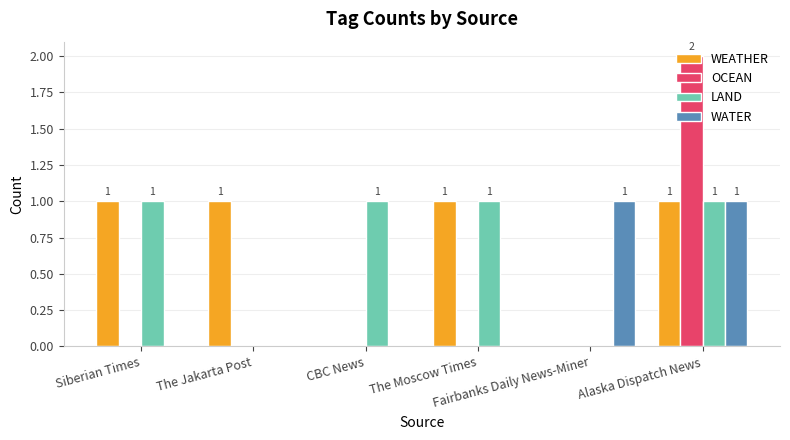

How many distinct data groups are displayed?

4